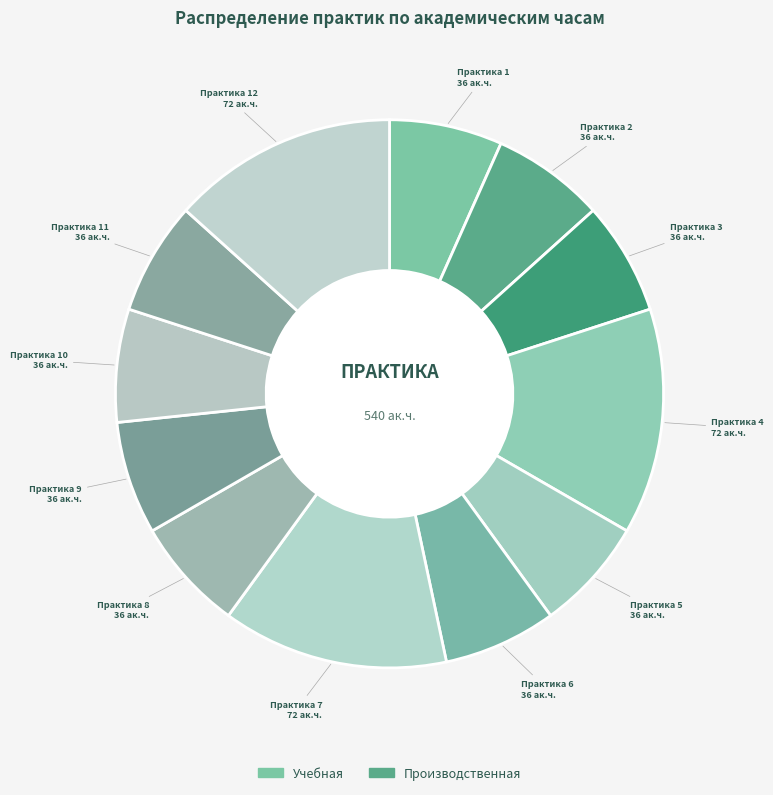

What is the smallest slice in the pie chart?

Учебная (1)